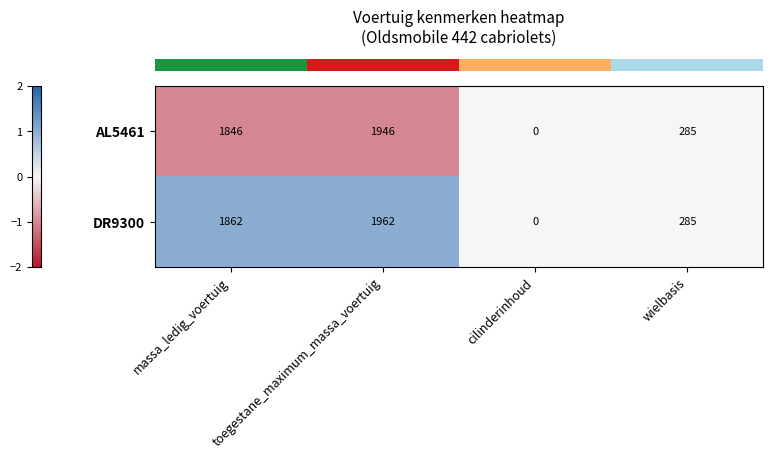

How many categories are shown in the chart?

4